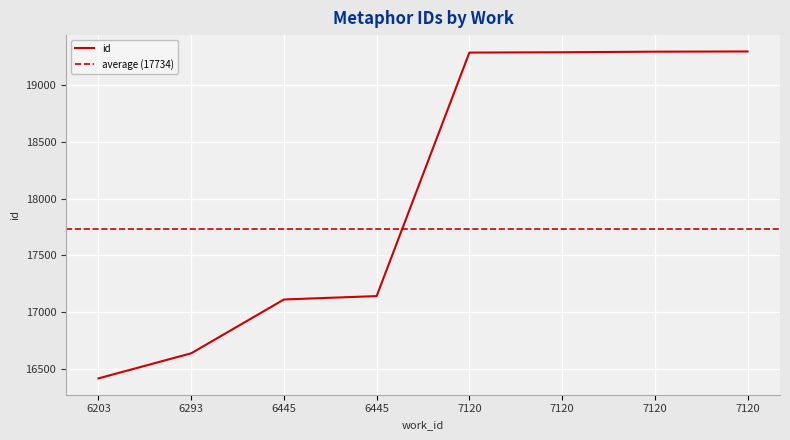

Reading left to right, list all the values displayed in this chart.

6203=16417	6293=16638	6445=17112	6445=17142	7120=19287	7120=19290	7120=19295	7120=19297